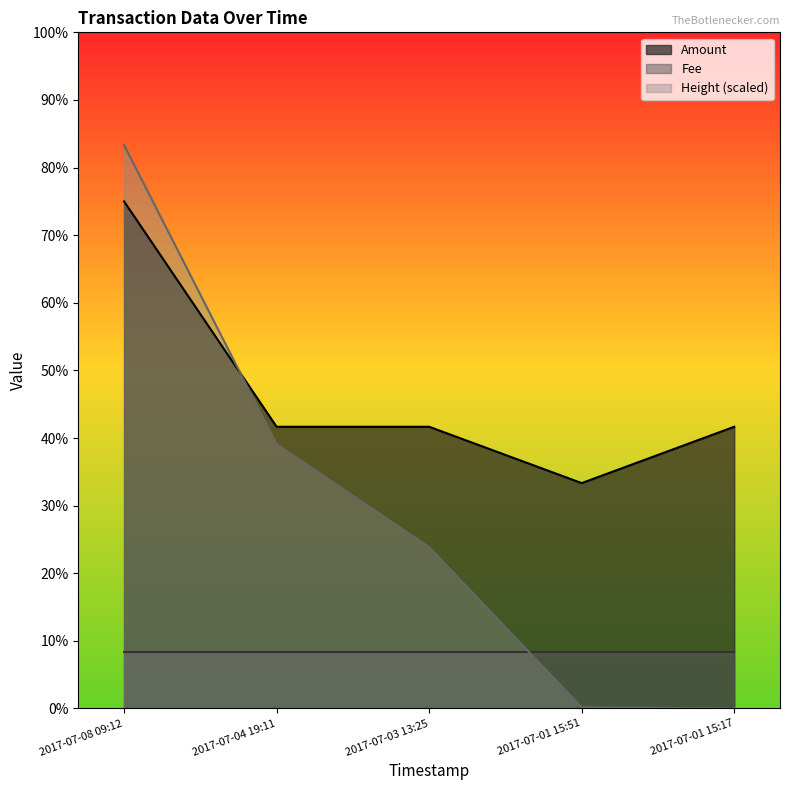

What is the difference between the highest and lowest values at 2017-07-01 15:17?

5.0